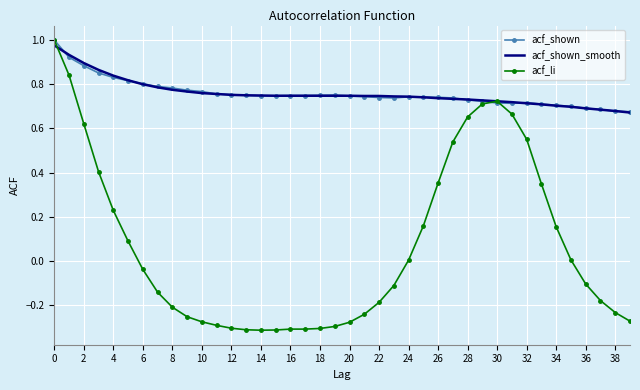

Which series has the largest range (max minus min)?

acf_li